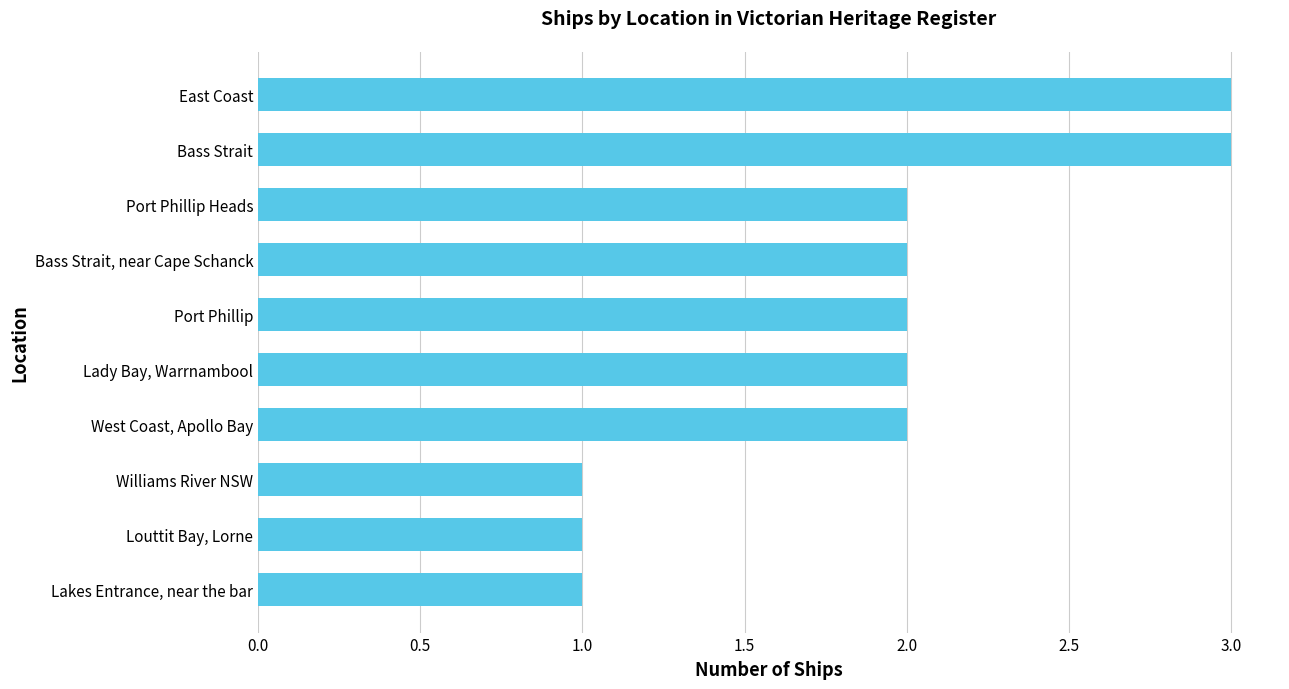

What is the sum of all values?

19